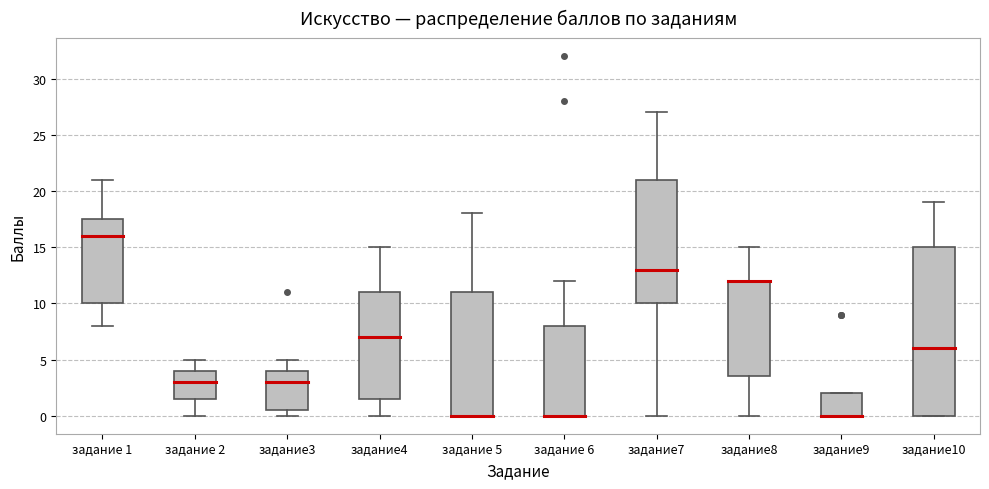

Comparing the boxes themselves (not the whiskers), which one is the tallest?

задание10